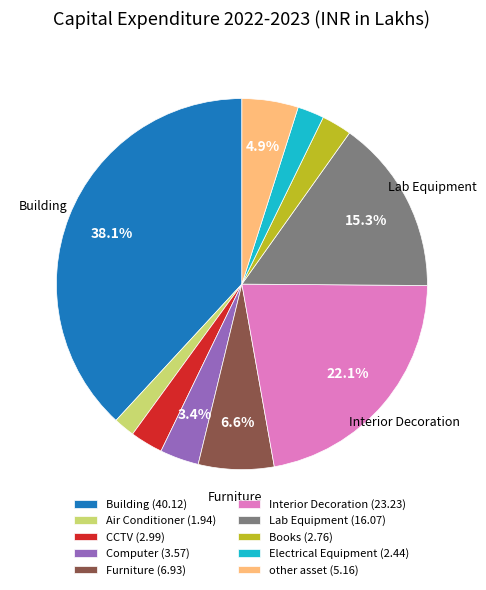

To the nearest percent, what is the difference between the largest and smallest slice percentages?

36%